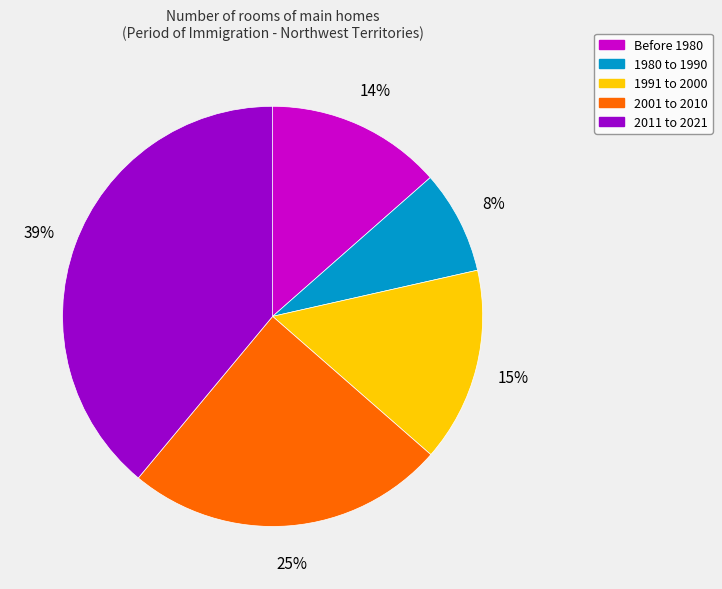

Between 2011 to 2021 and 2001 to 2010, which is larger?

2011 to 2021